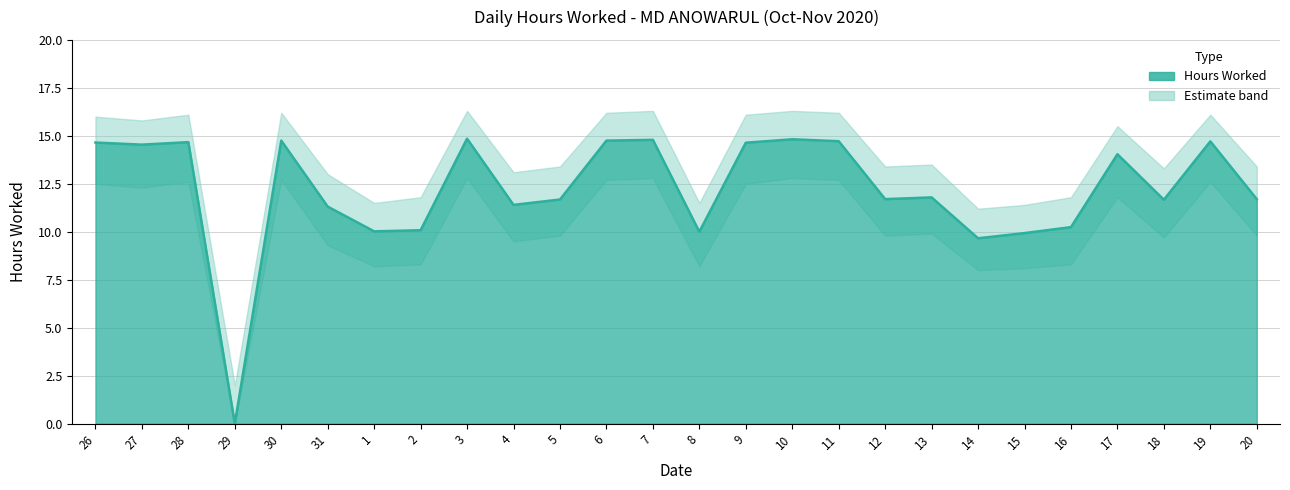

True or false: Hours Worked and Upper Band cross at least once.

False